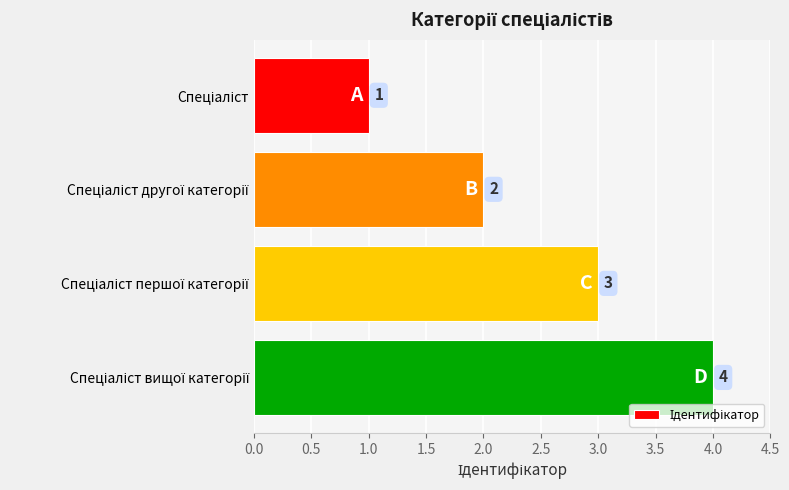

How many values are between 2 and 4?

3